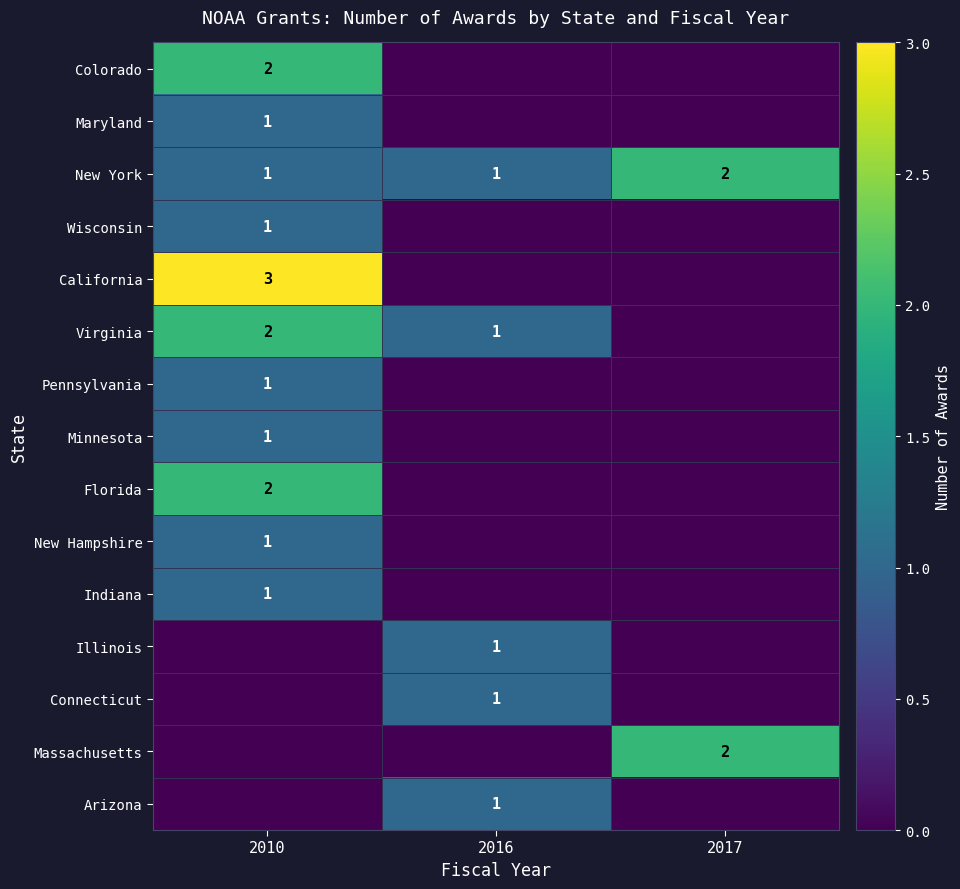

The value of Minnesota at 2010 is 1. True or false?

True